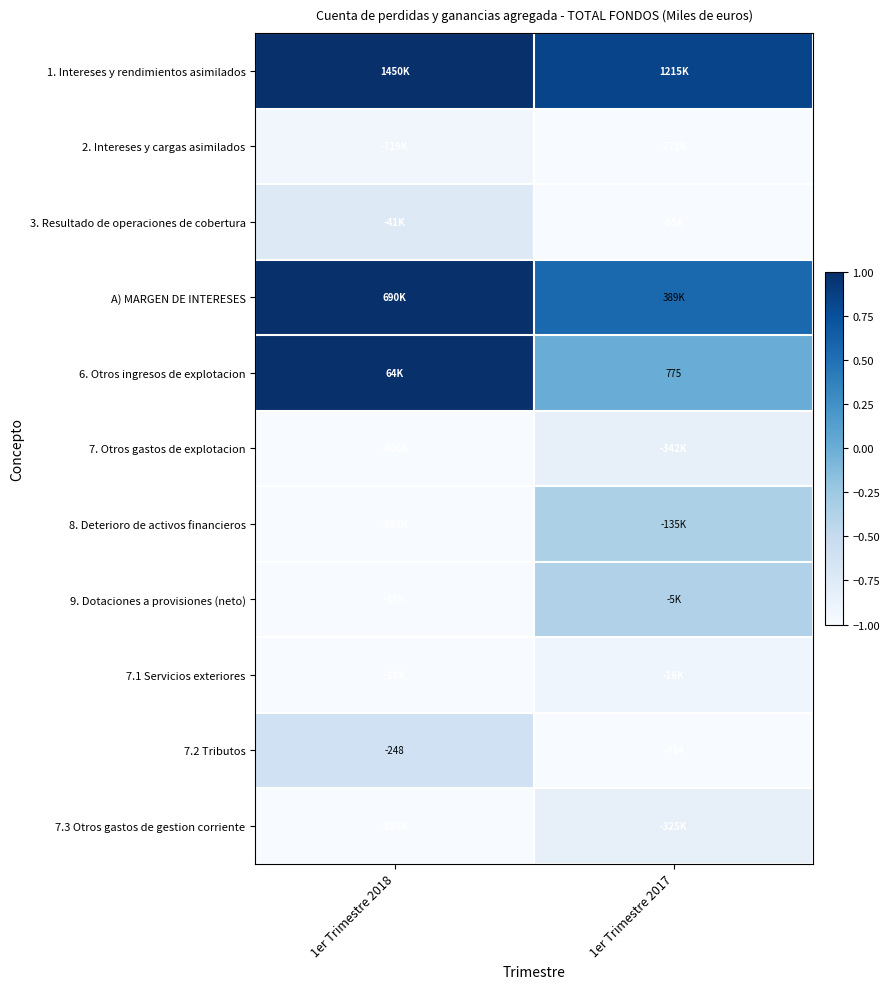

Which category has the highest value in the 7.3 Otros gastos de gestion corriente series?

1er Trimestre 2017